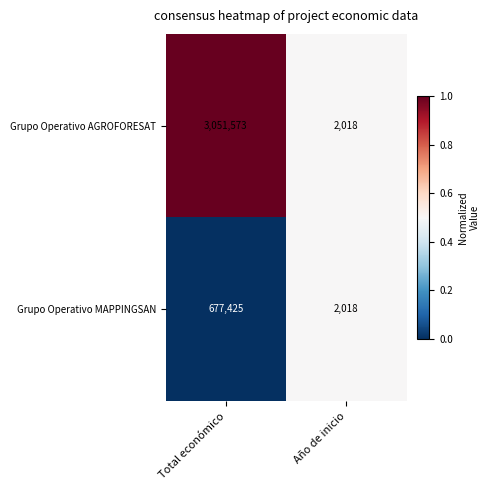

At which category is the sum across all series the highest?

Total económico